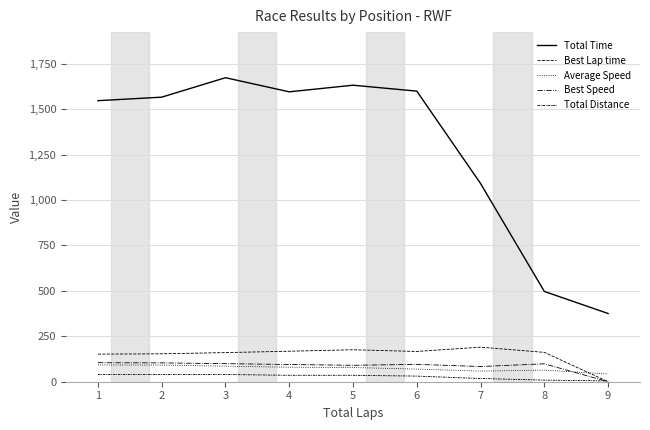

How many lines are shown in the chart?

5